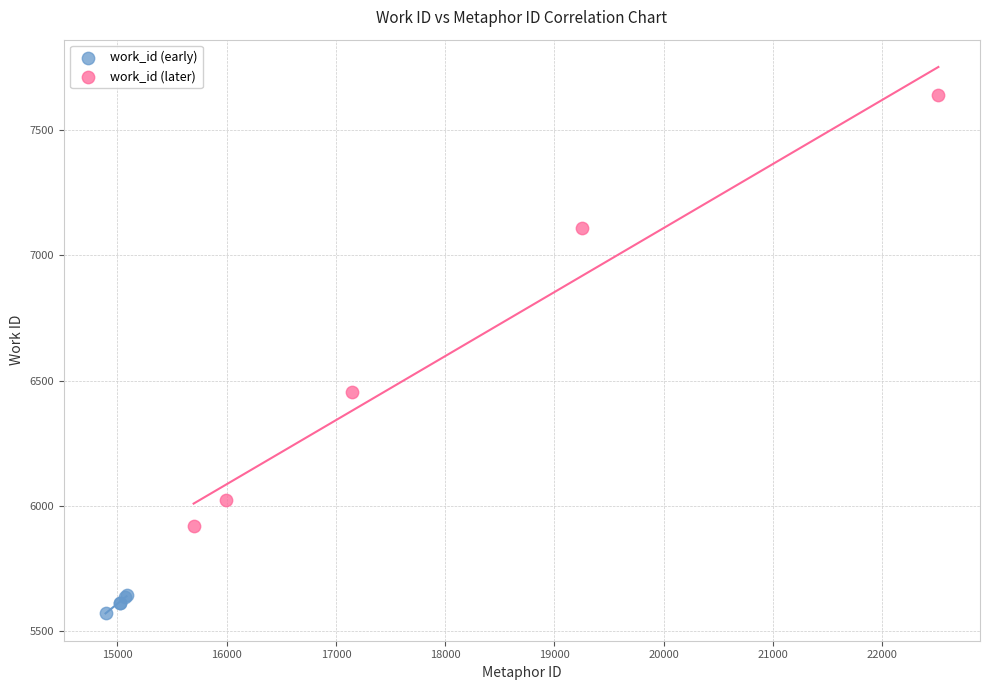

Which series has the largest Y range (max minus min)?

work_id (later)